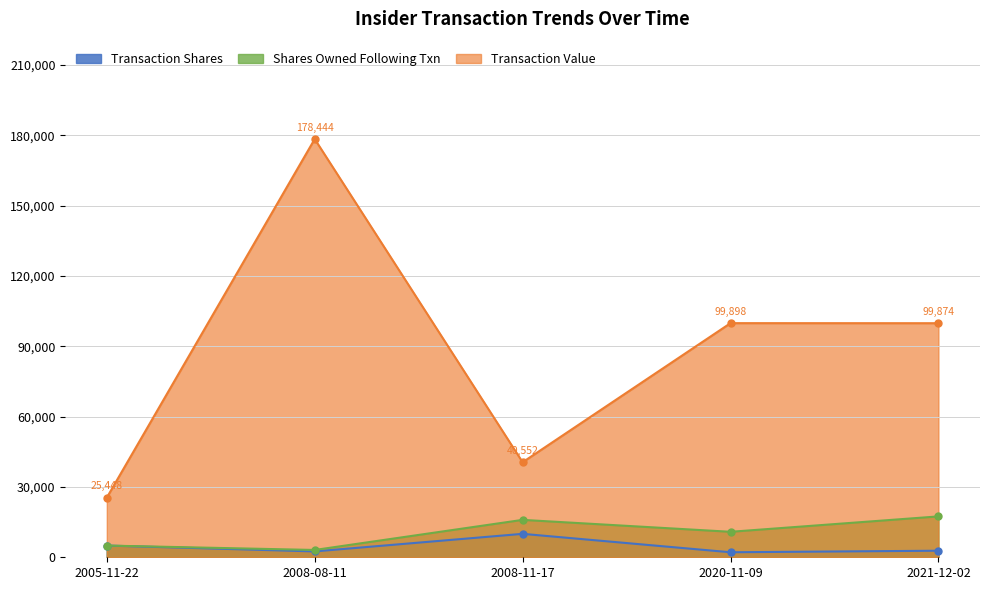

True or false: transactionValue and sharesOwnedFollowingTransaction cross at least once.

False